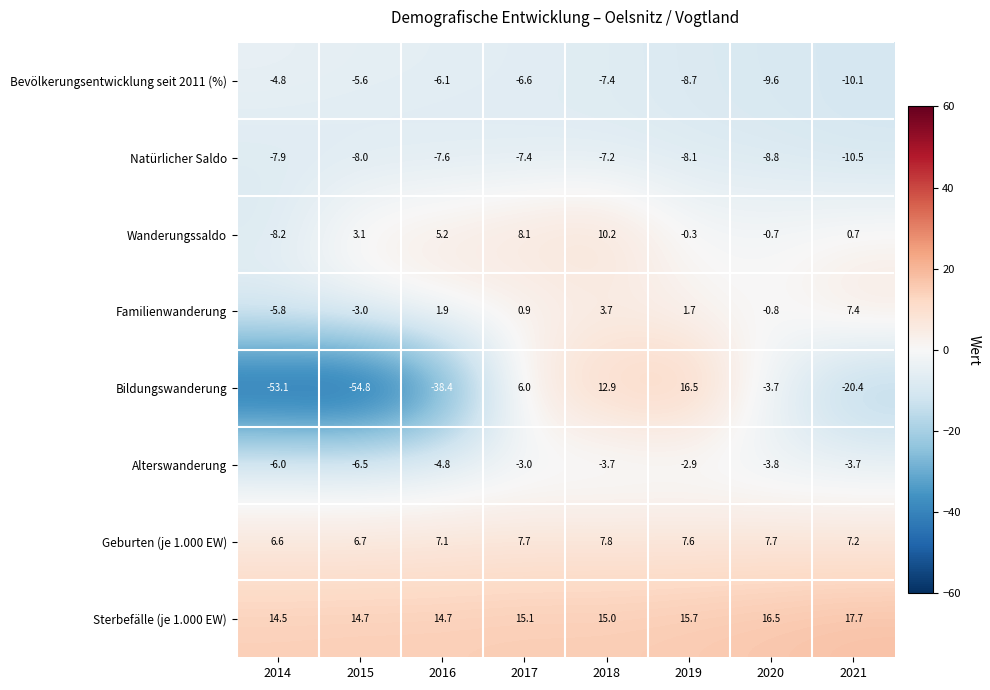

True or false: Bildungswanderung has a value of -72.0 at 2015.

False